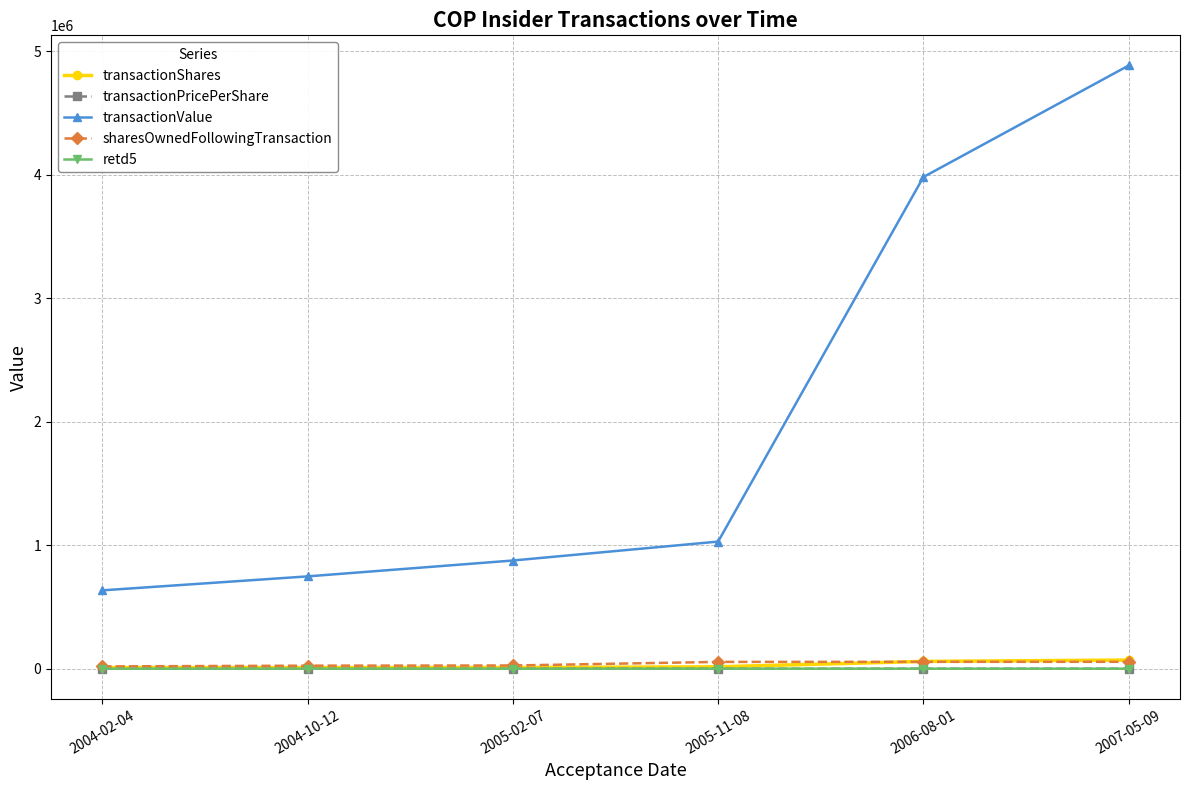

What is the label of the 1st point from the left?

2004-02-04